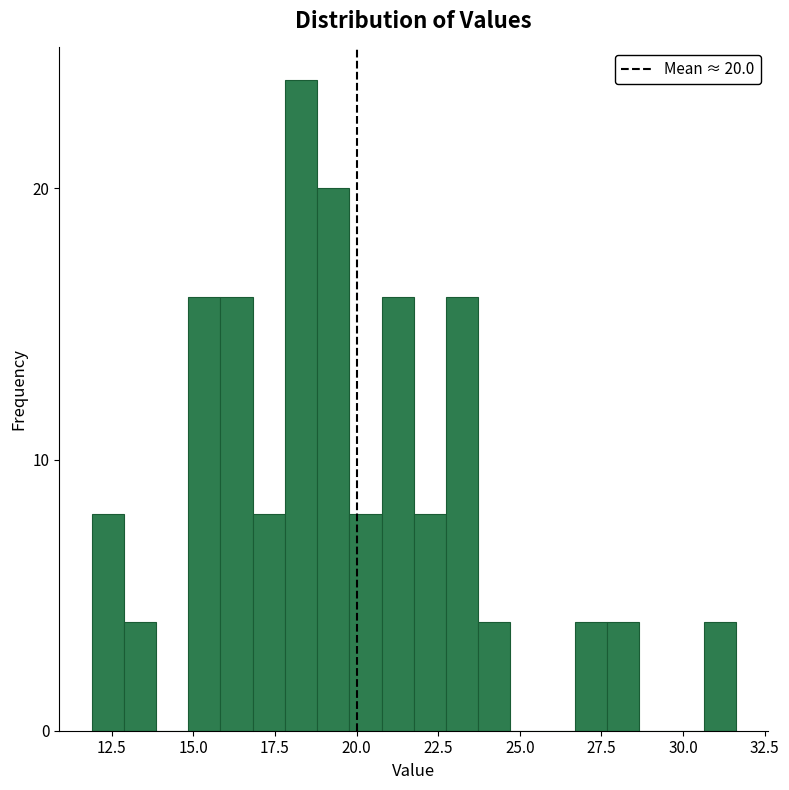

Read against the x-axis, roughly where is the centre of the tallest bar?

18.5